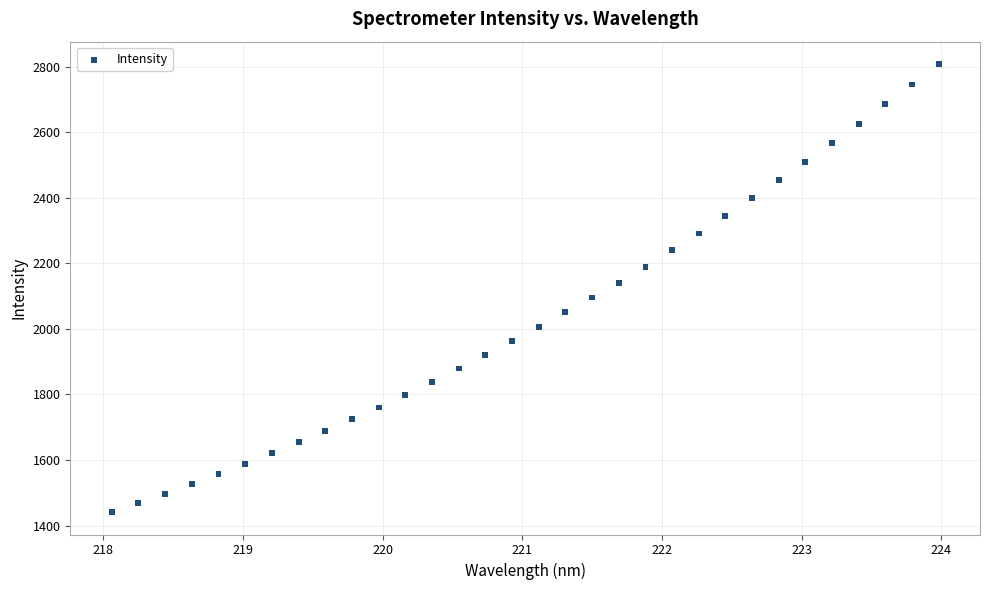

What is the range of X values (max minus min)?

5.9